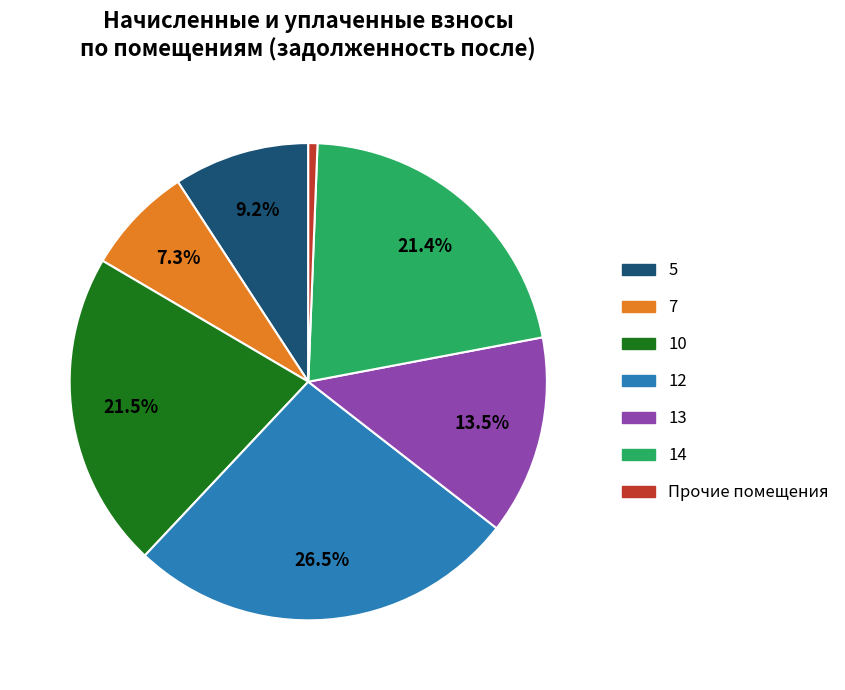

Is there a majority slice in this chart?

No